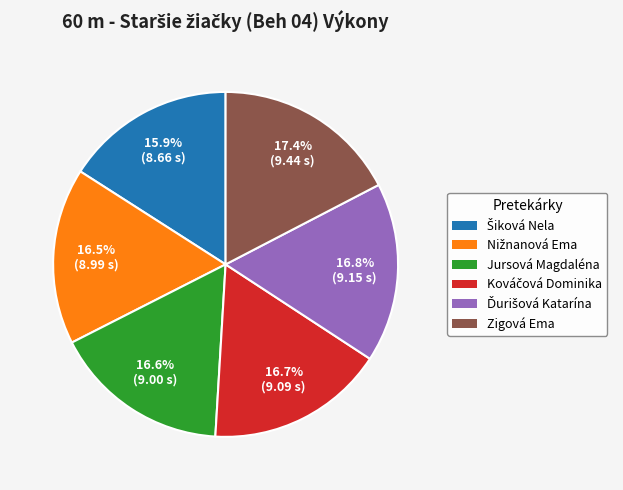

Is there any slice that represents more than half of the pie?

No